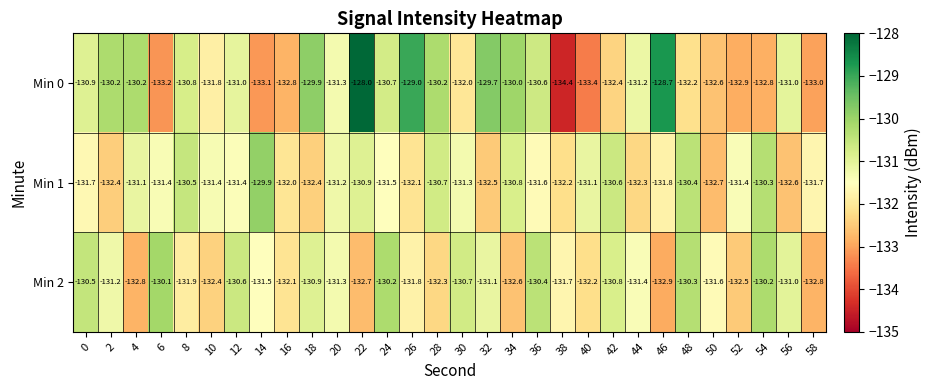

What is the smallest value displayed?

-134.4